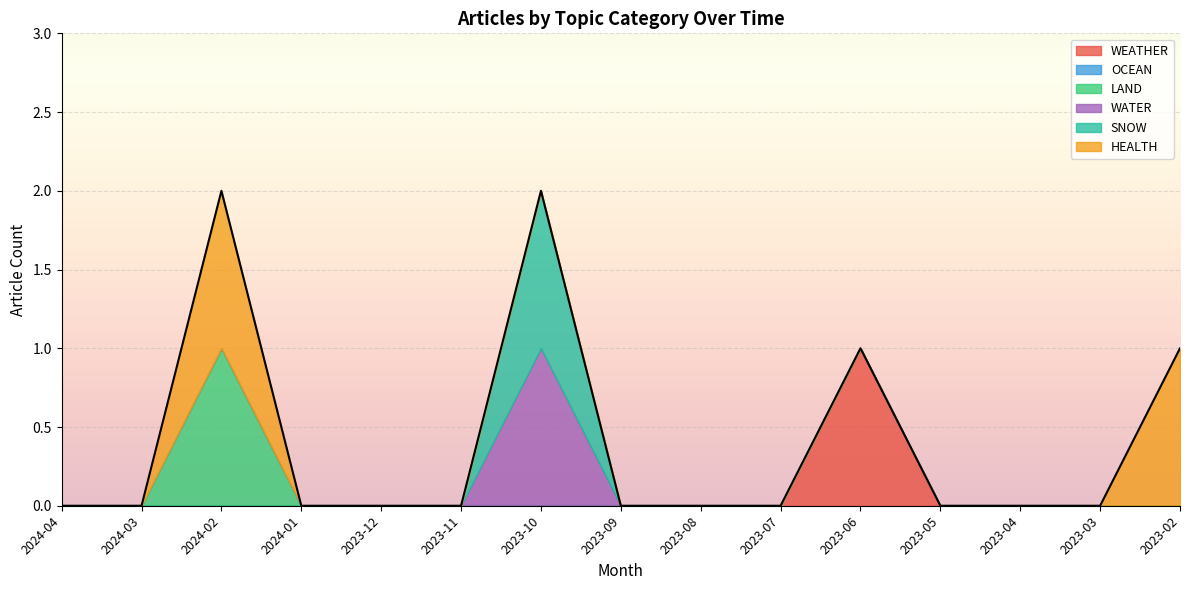

Does the chart display data point markers on the line(s)?

No